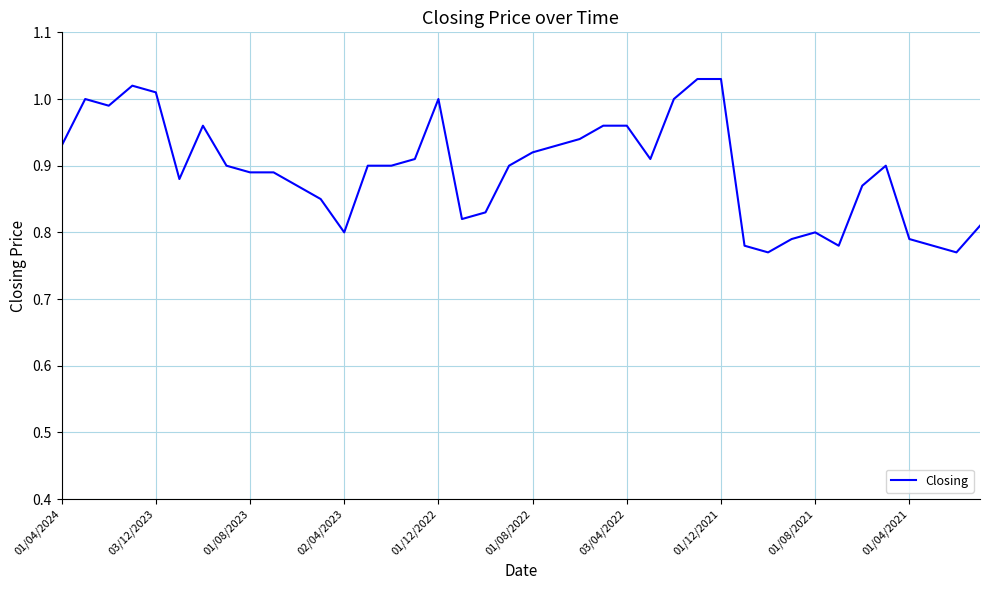

Is this an area chart (filled region under the line)?

No